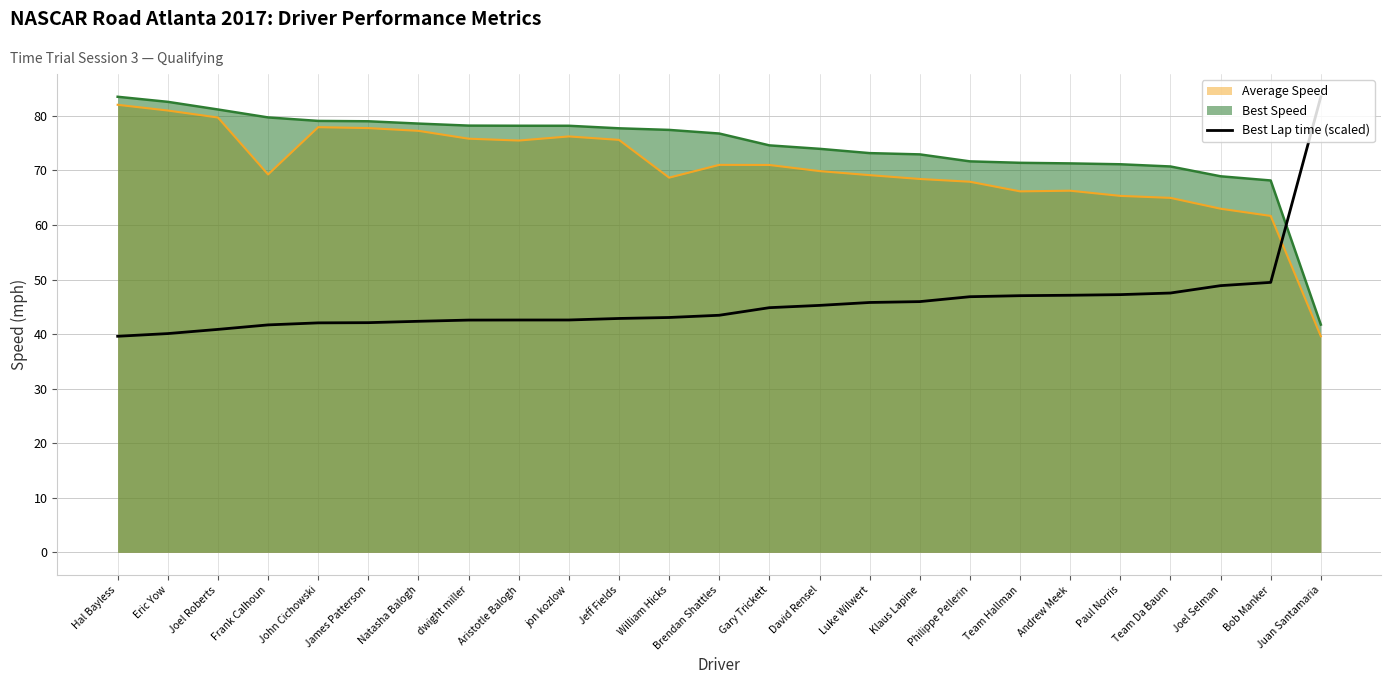

Reading left to right, what are all the values shown in this chart?

39.6	40.1	40.9	41.7	42.1	42.1	42.3	42.6	42.6	42.6	42.9	43.0	43.5	44.8	45.3	45.8	46.0	46.9	47.0	47.1	47.2	47.5	48.9	49.5	83.5